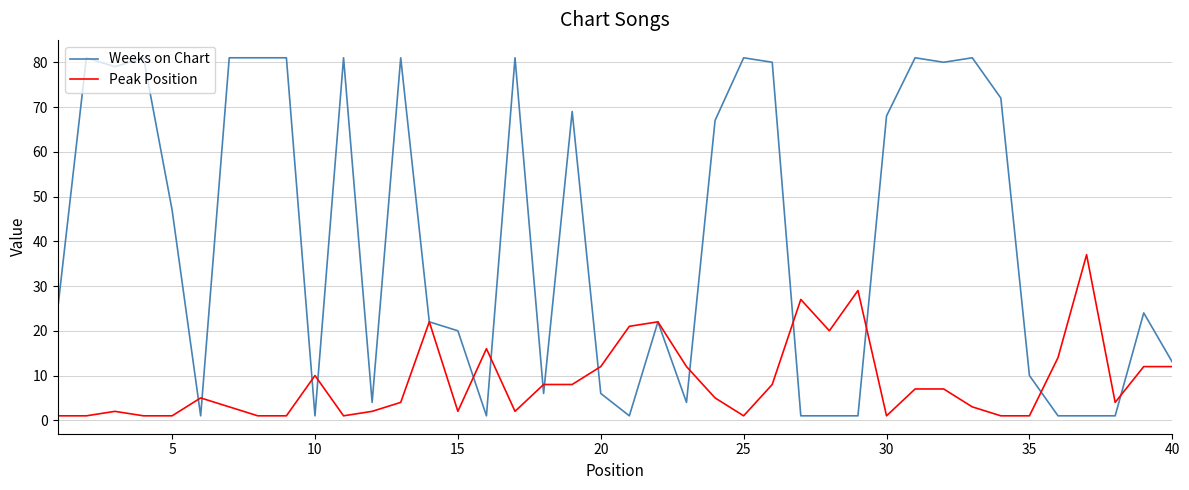

What is the sum of all Weeks on Chart values?

1619